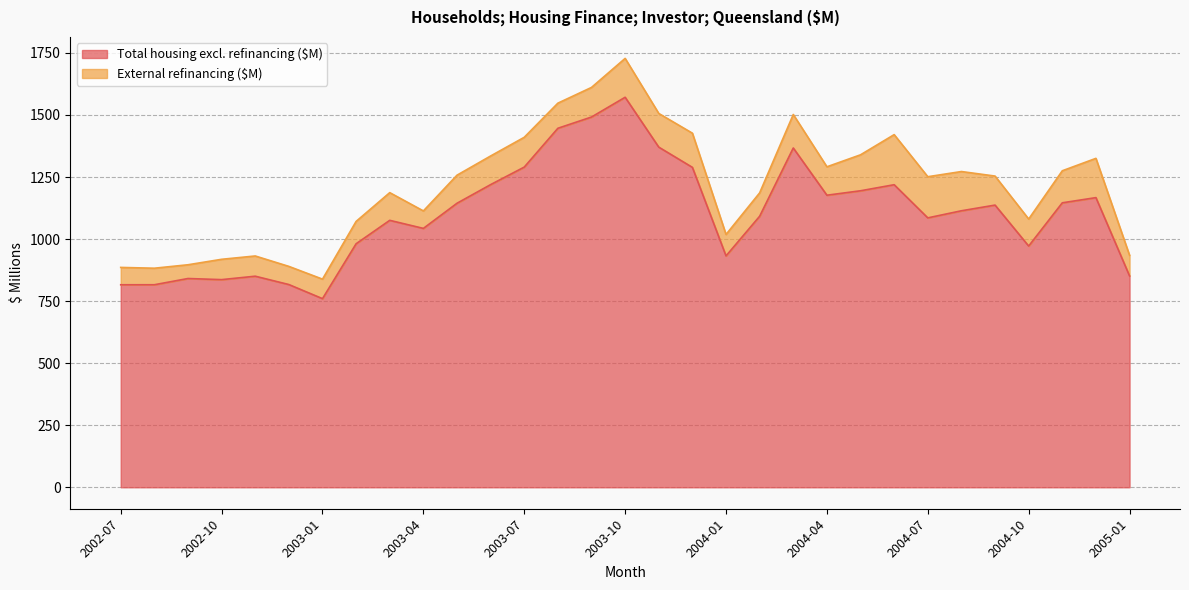

What is the maximum value for Total housing excl. refinancing ($M)?

1571.3